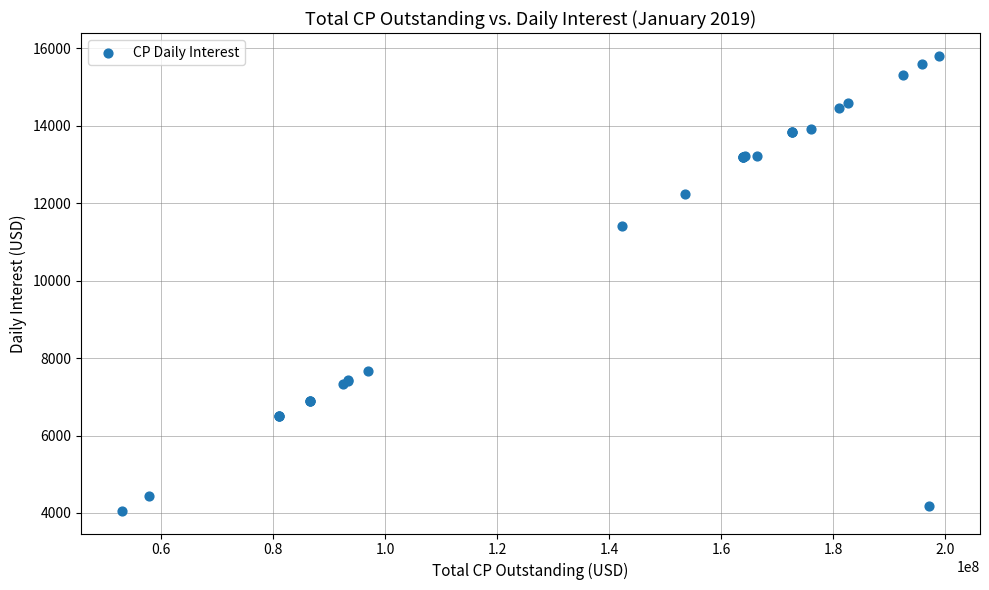

What Y value in the scatter plot is closest to 9931?

11403.0